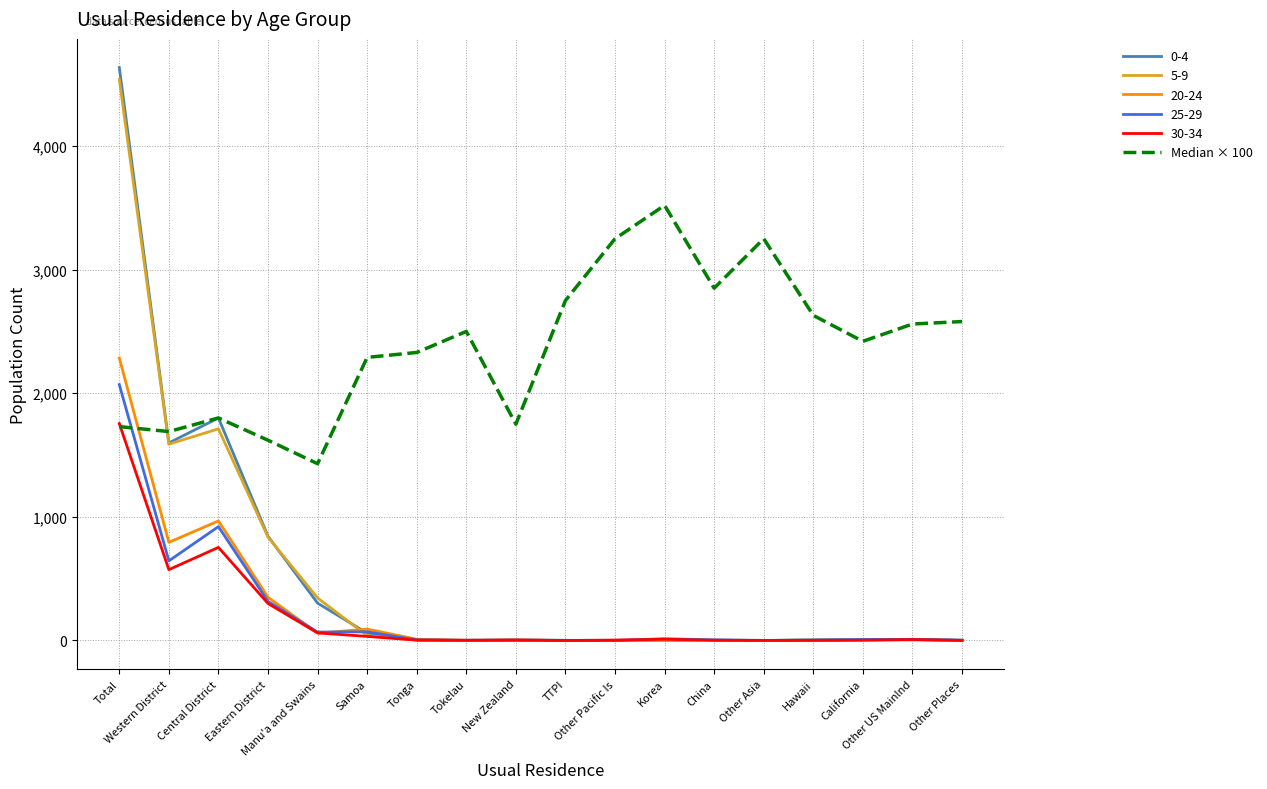

Which series has the largest total across all categories?

Median × 100